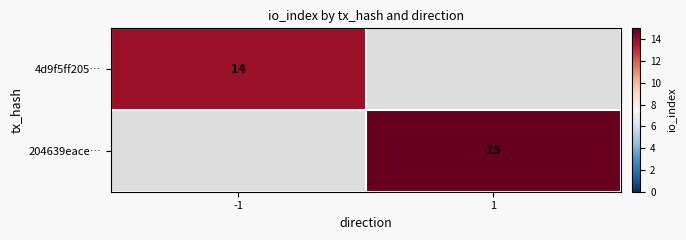

How many positive values does the 204639eace… series have?

1